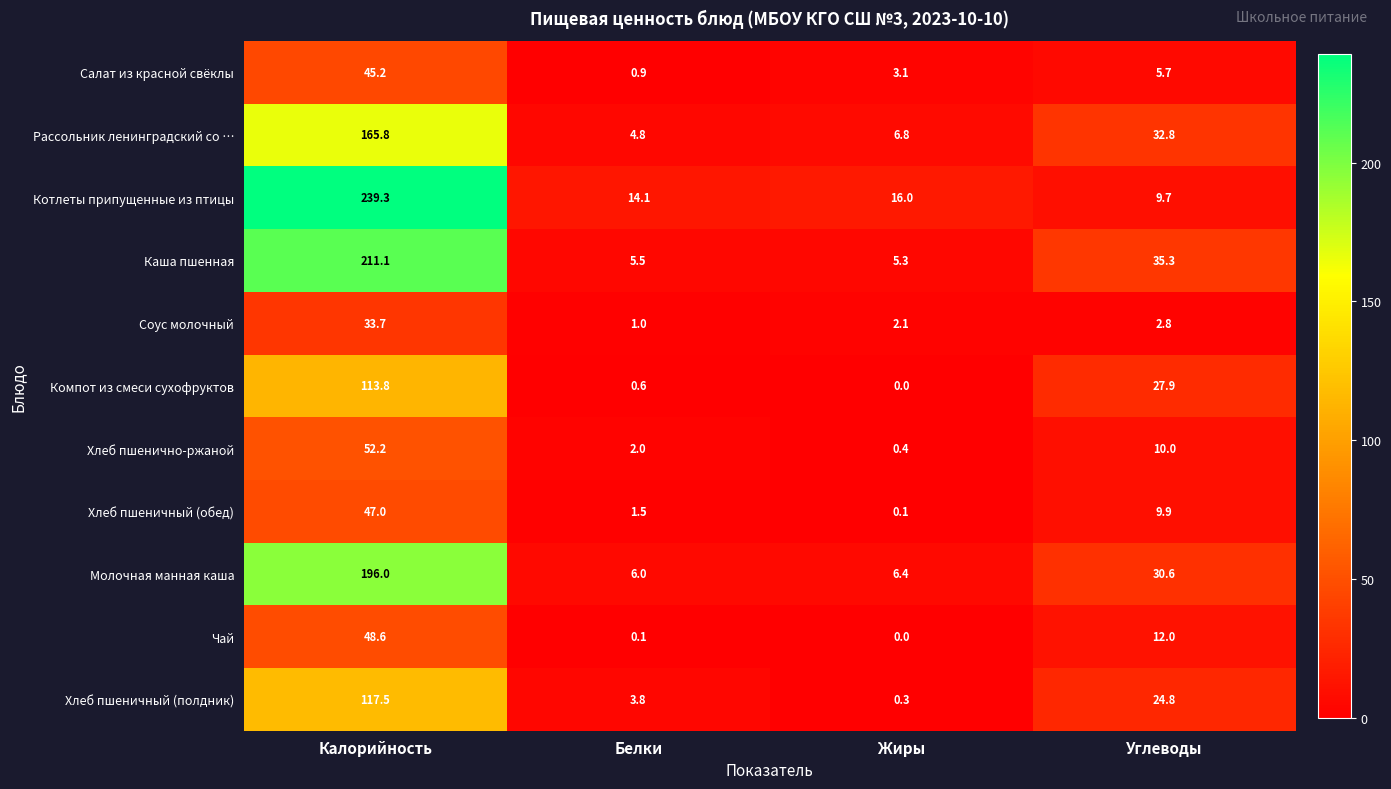

What is the difference between the Молочная манная каша values at Белки and Калорийность?

190.0